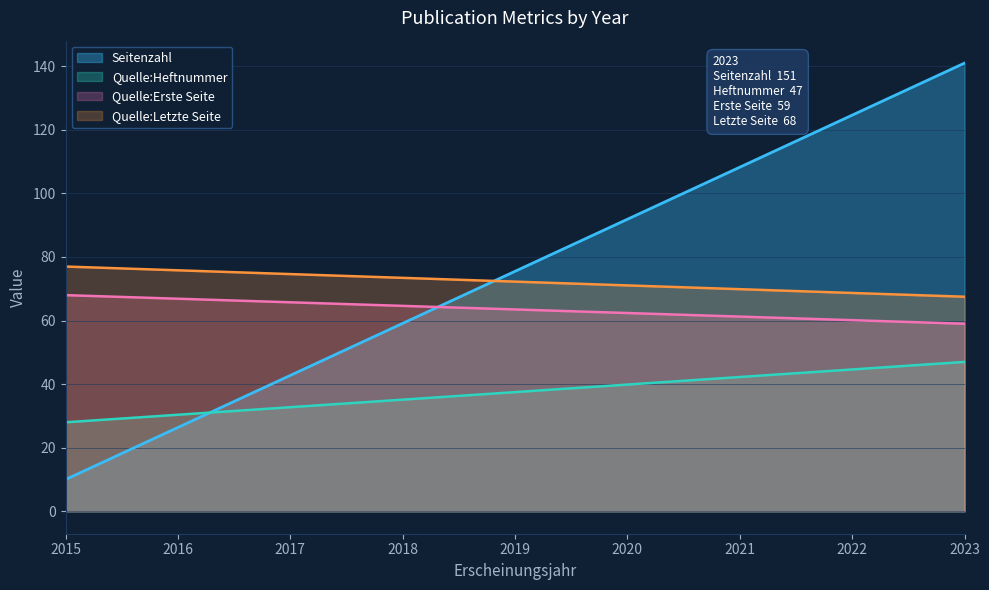

How many positive values does the Quelle:Erste Seite series have?

3